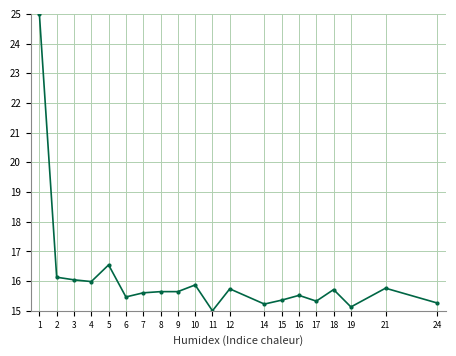

True or false: there are more than 2 points higher than both neighbors.

True